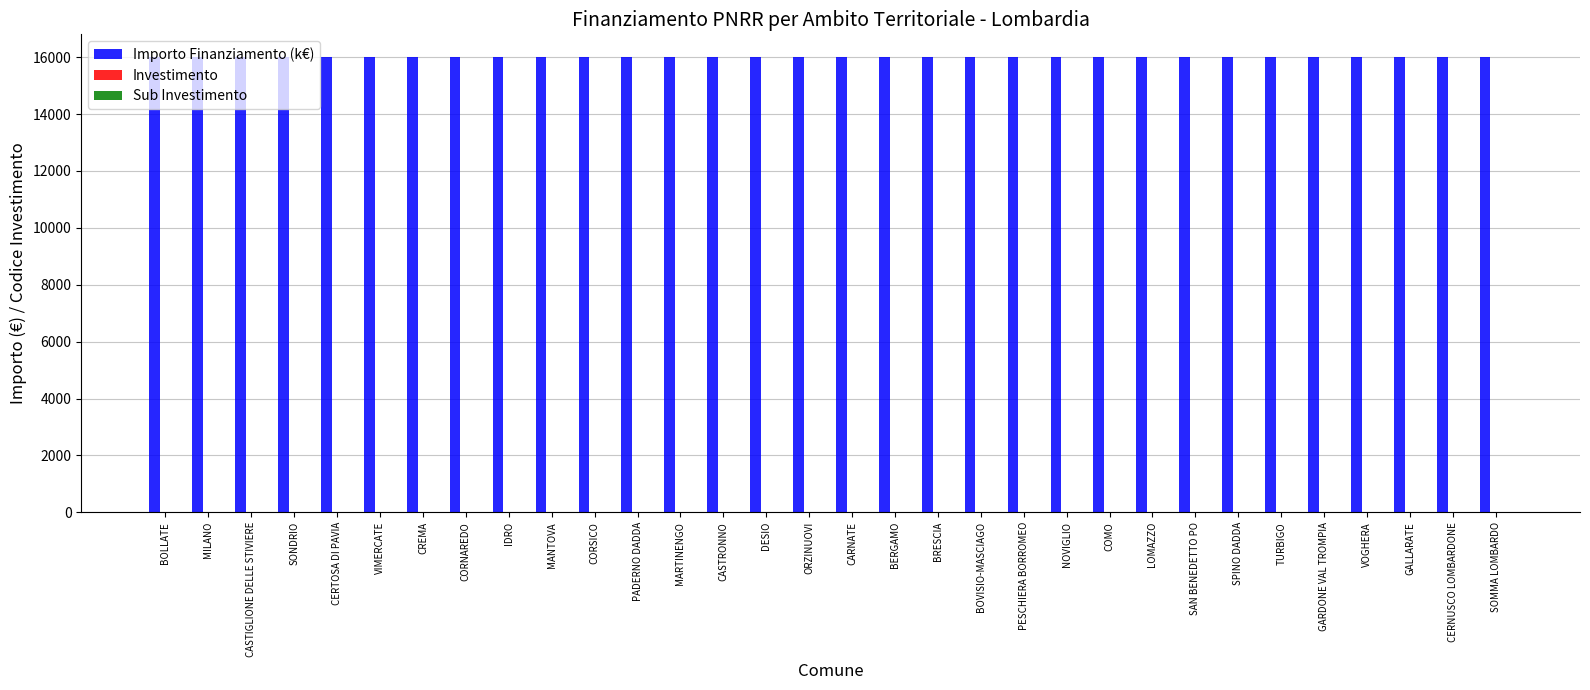

What is the total value across all series at NOVIGLIO?

16006.4